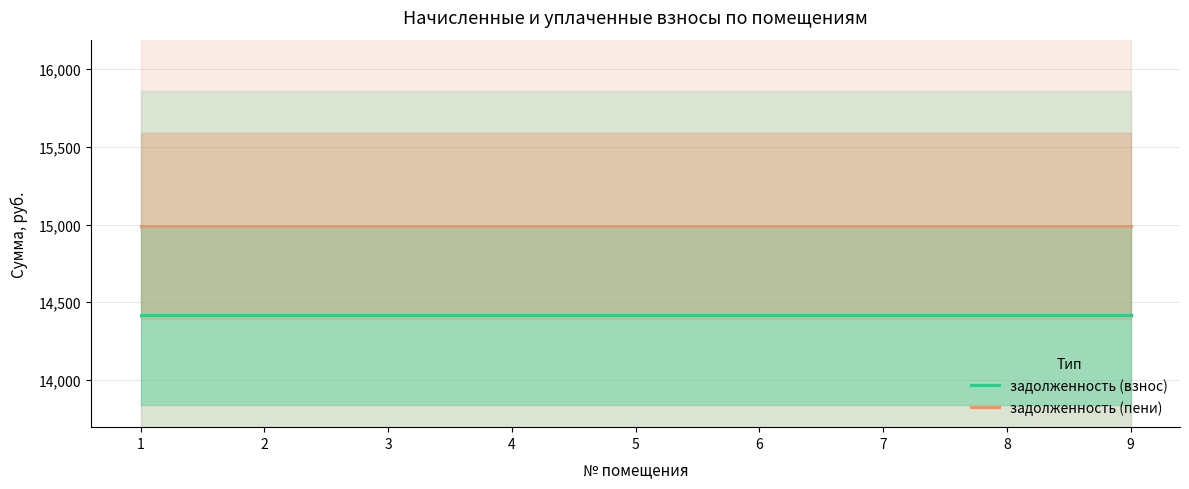

Which series has the largest range (max minus min)?

задолженность (взнос)